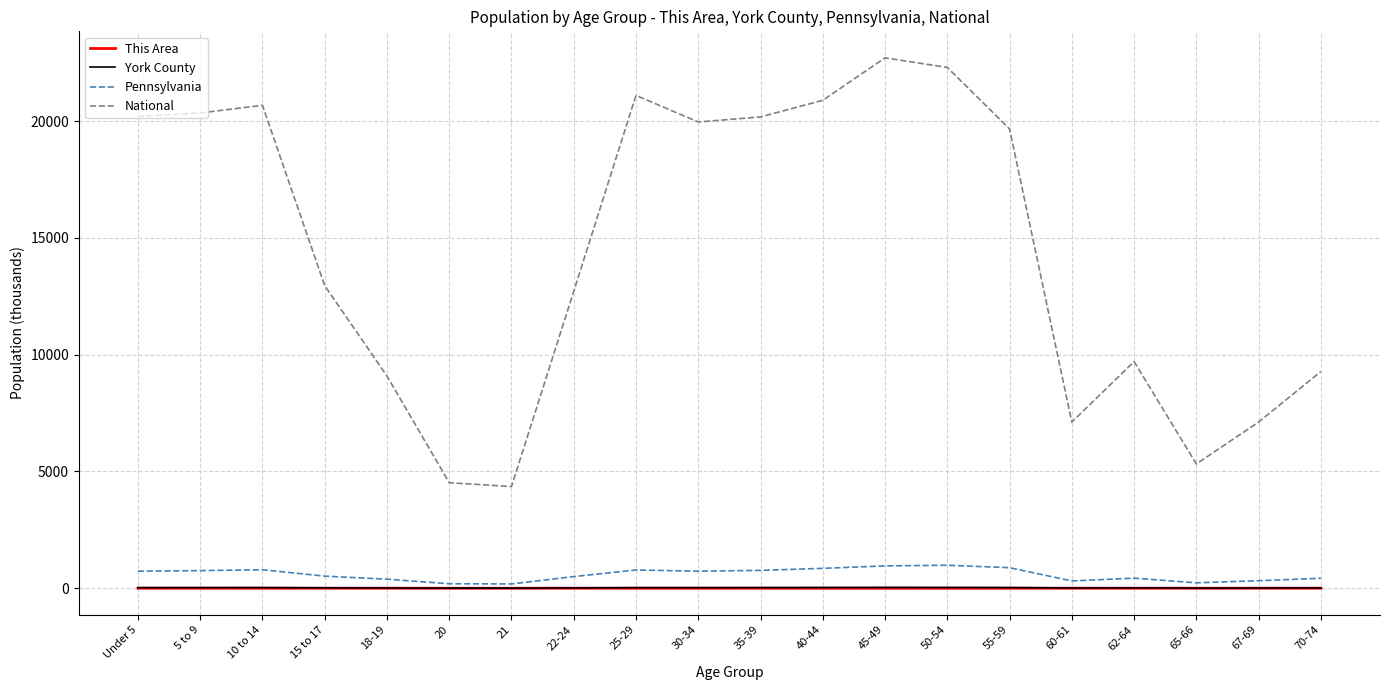

What is the lowest value of the National series?

4354.3